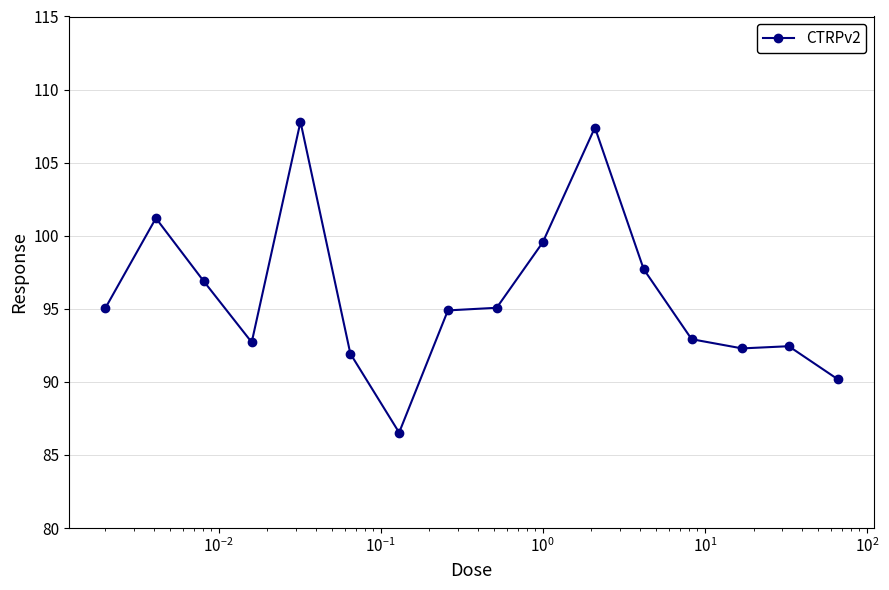

What is the difference between the maximum and minimum values?

21.3